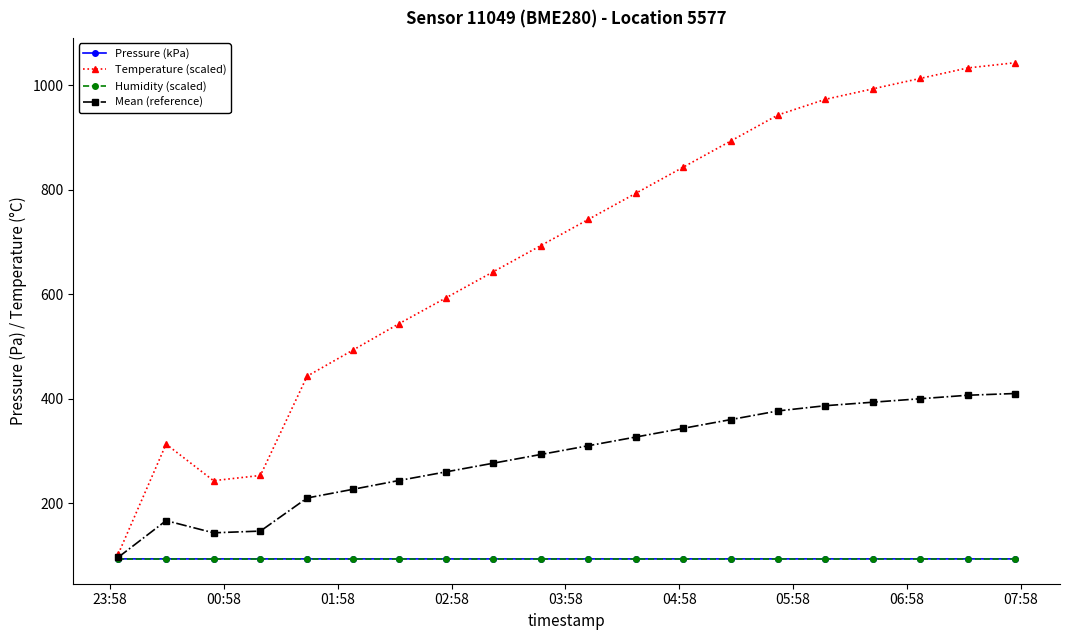

What is the value of the Humidity (scaled) point at the 20th from the left?

93.3